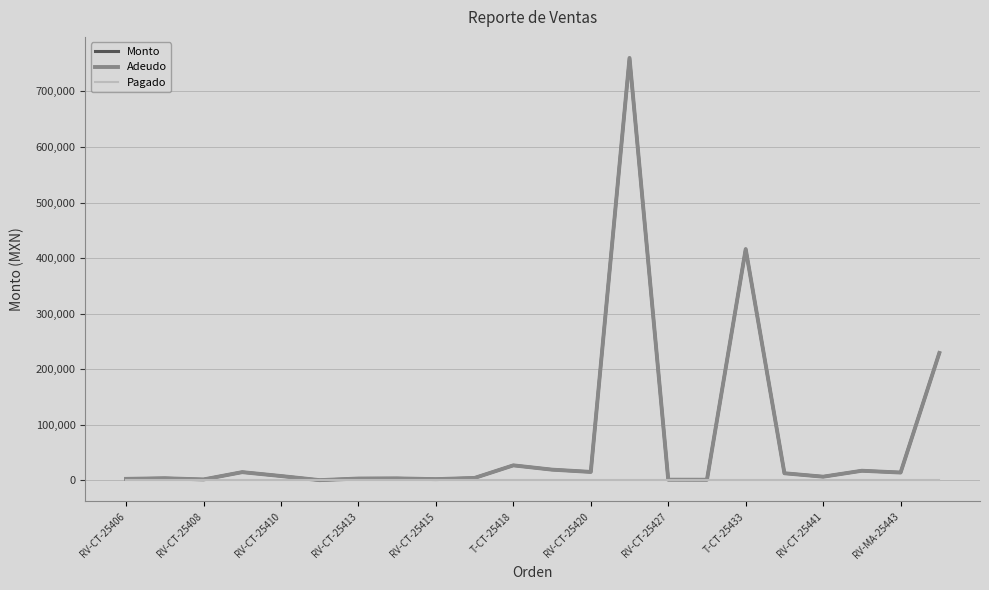

Does the chart display data point markers on the line(s)?

No